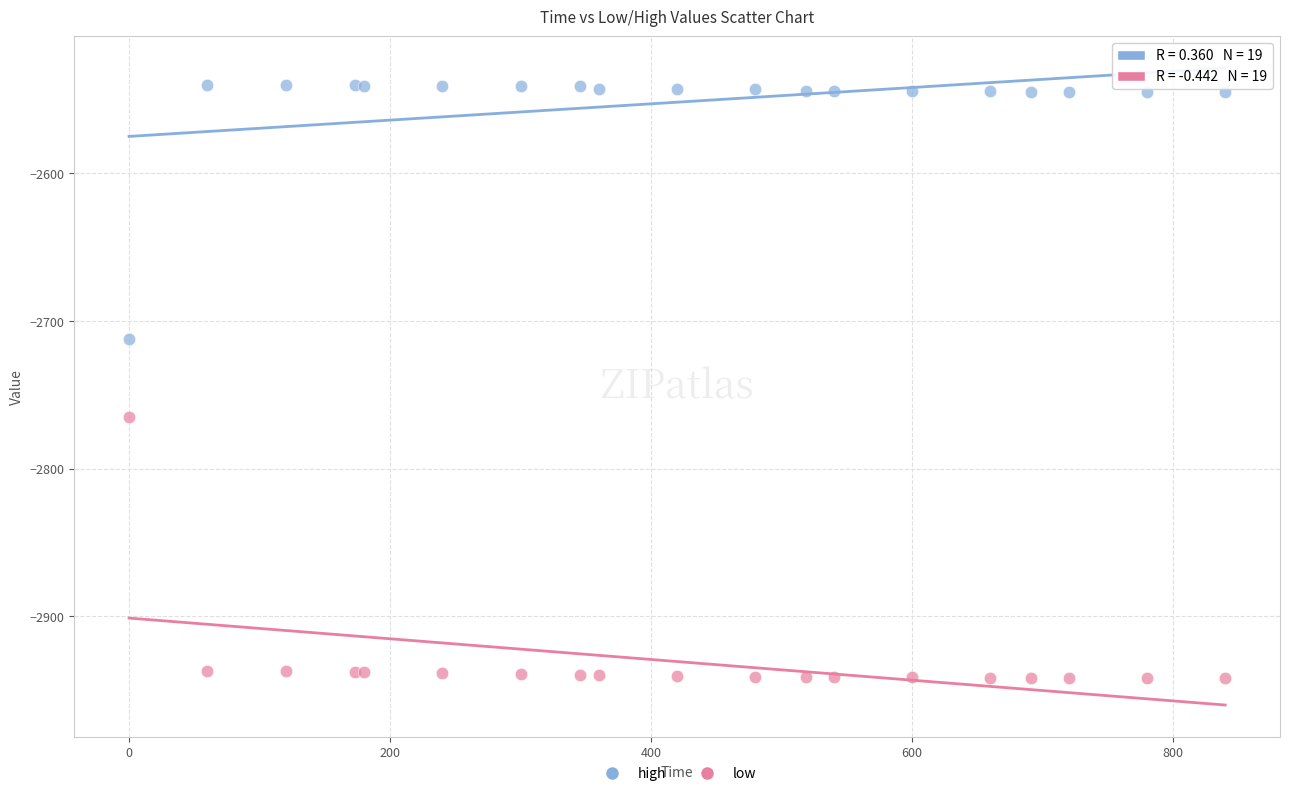

Which series reaches the minimum Y coordinate?

low